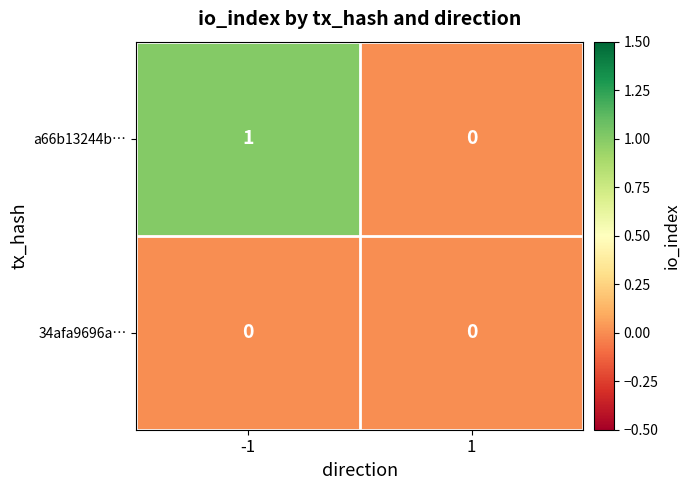

The value of a66b13244b… at -1 is 2. True or false?

False